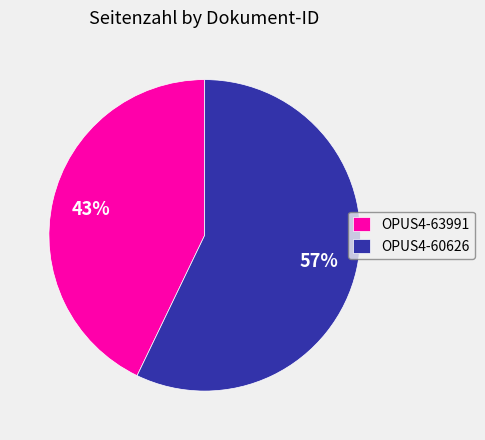

To the nearest percent, what is the difference between the OPUS4-63991 and OPUS4-60626 slice percentages?

14%